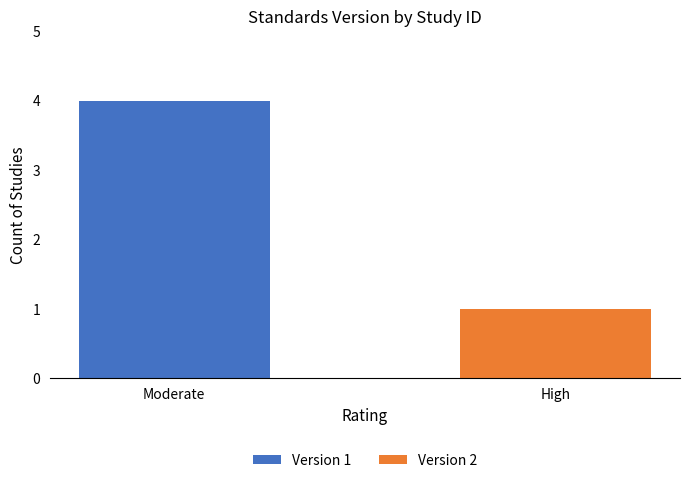

At which label does Version 1 reach its peak?

Moderate